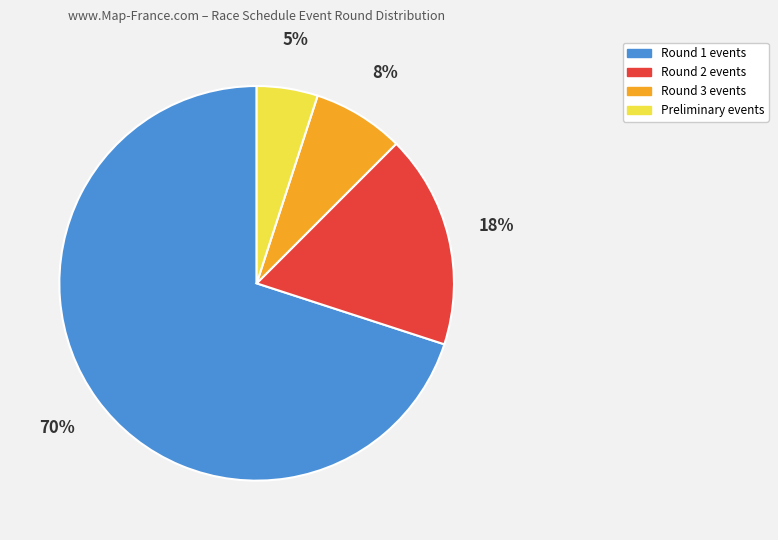

Is it true that Round 2 events is 18% of the pie?

True